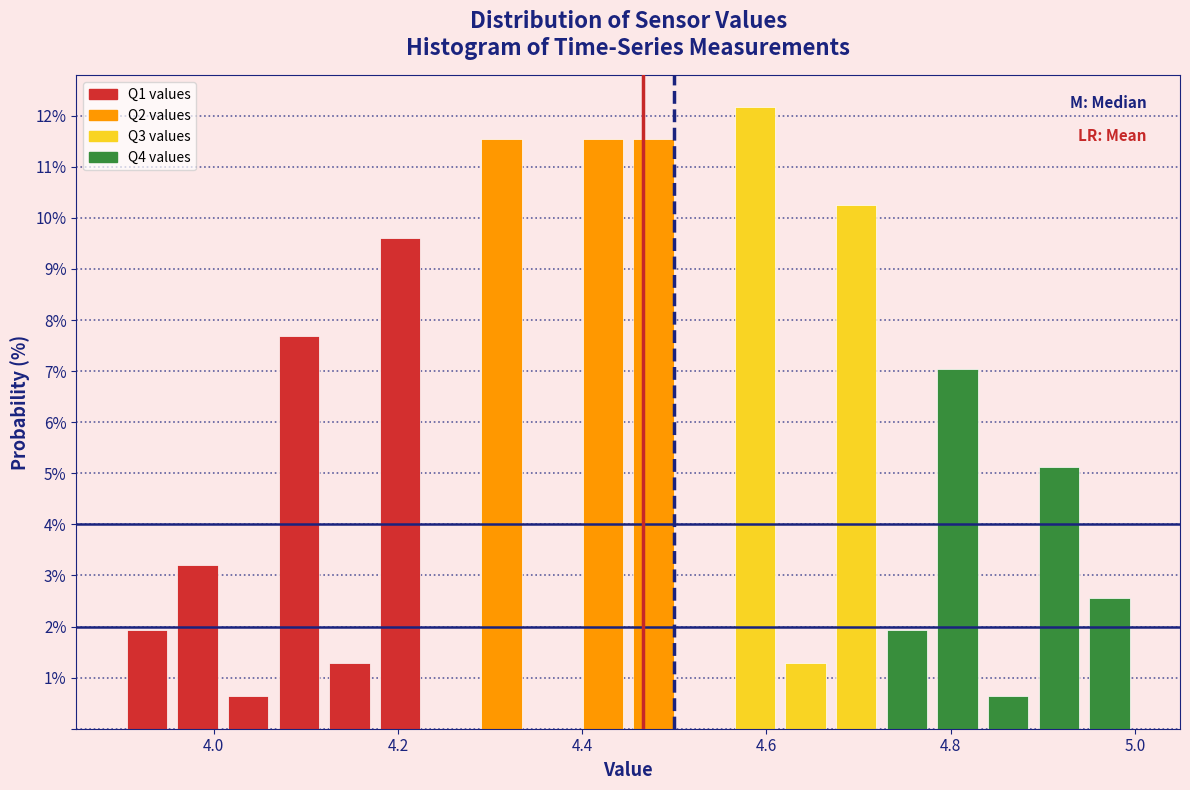

Read against the x-axis, roughly where is the centre of the tallest bar?

4.58